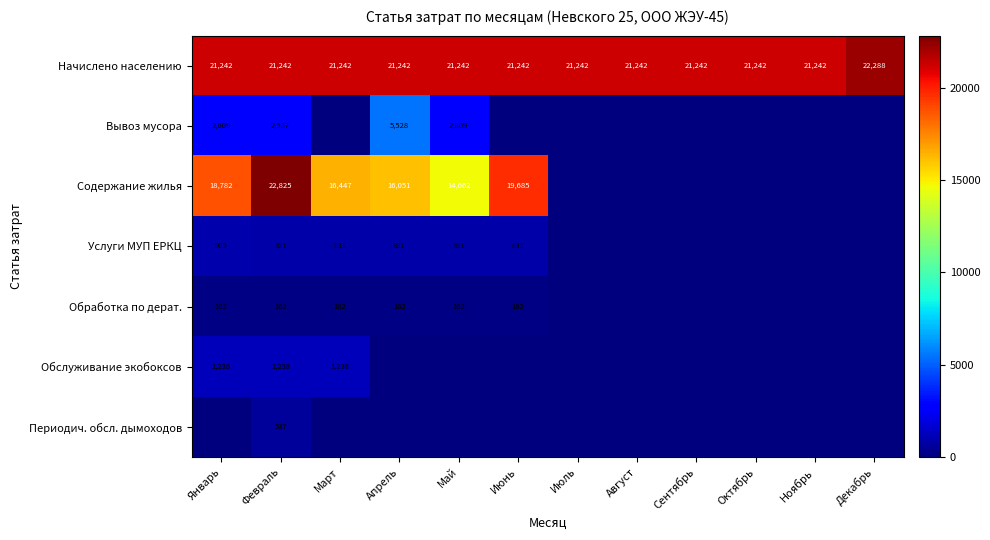

Is it true that Услуги МУП ЕРКЦ equals 580 at Июнь?

False